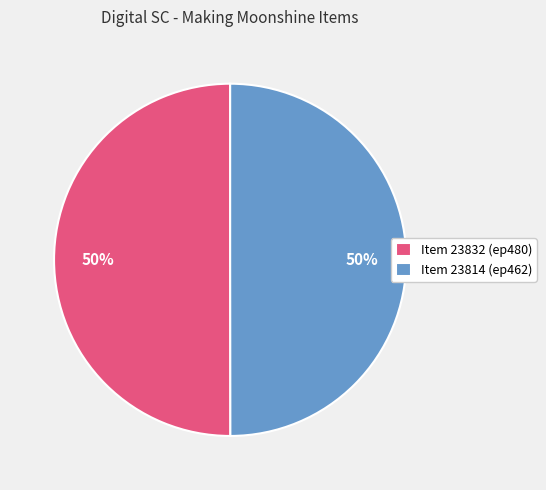

Is it true that Item 23832 is 62% of the pie?

False